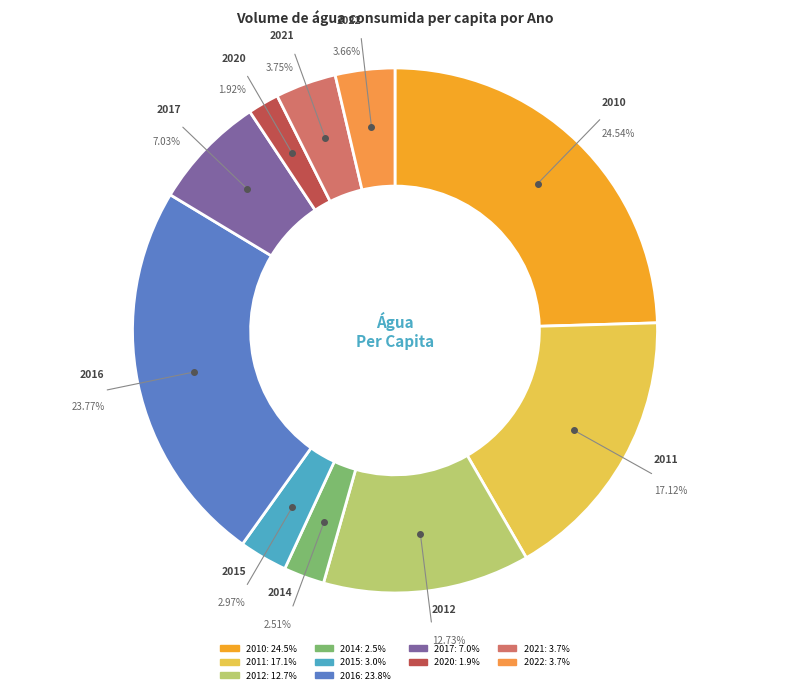

What percentage is the 2017 slice, to the nearest percent?

7%